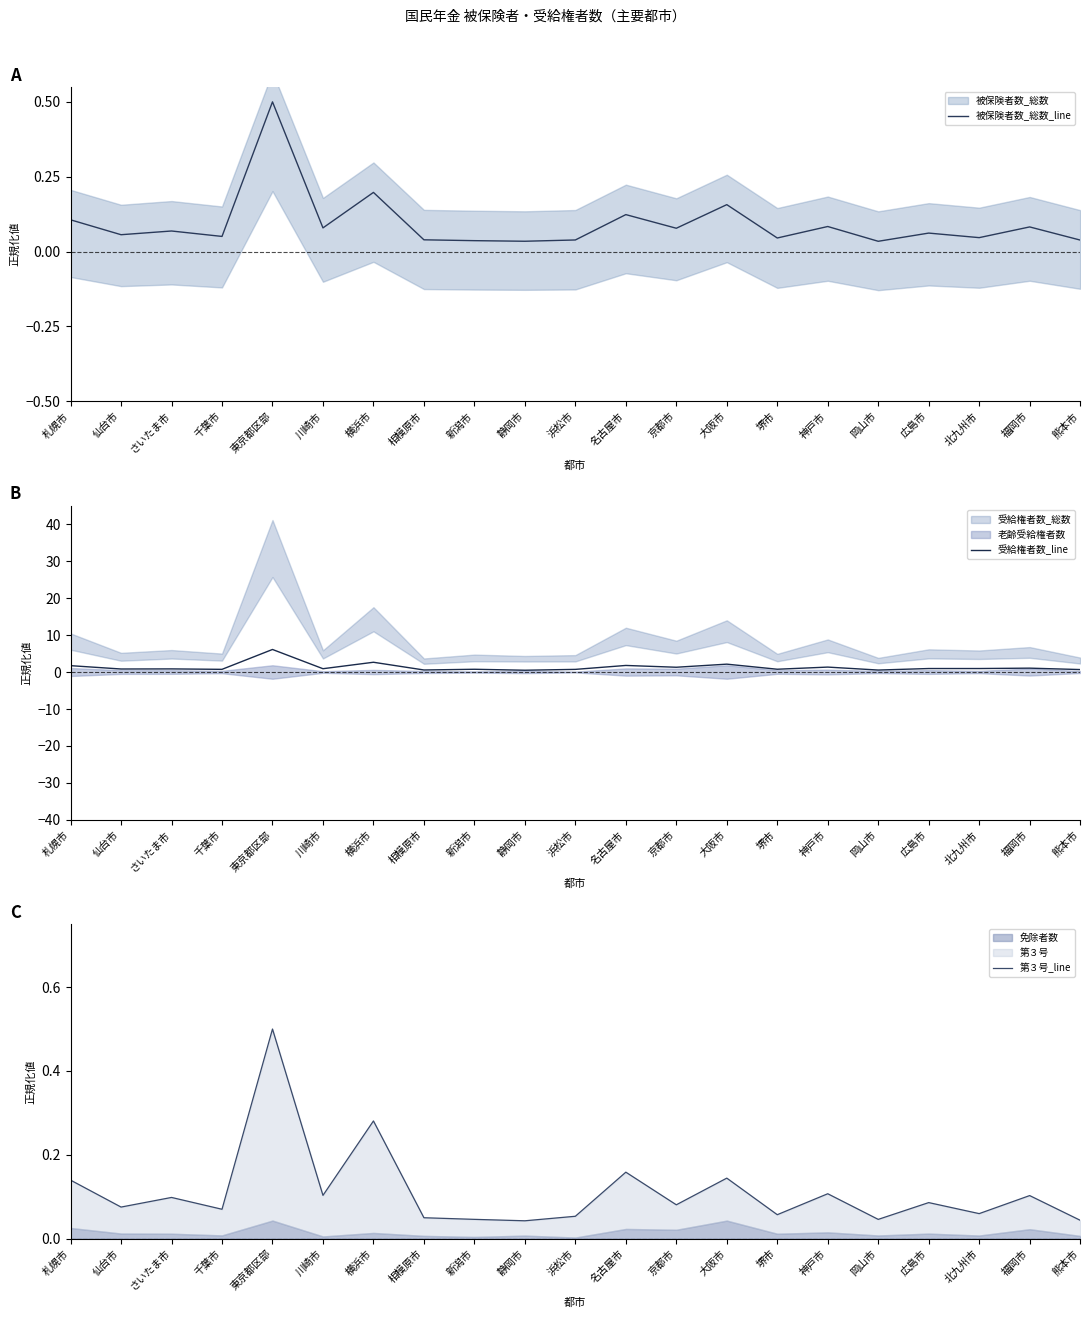

At how many categories does at least one series exceed 5?

1